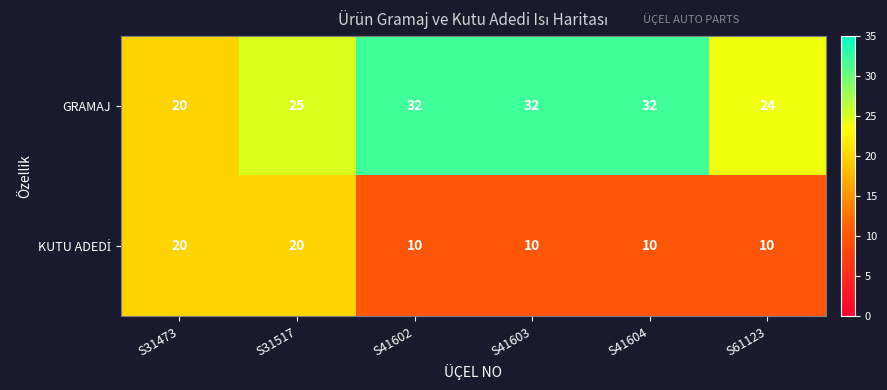

What is the difference between the highest and lowest values at S41604?

22